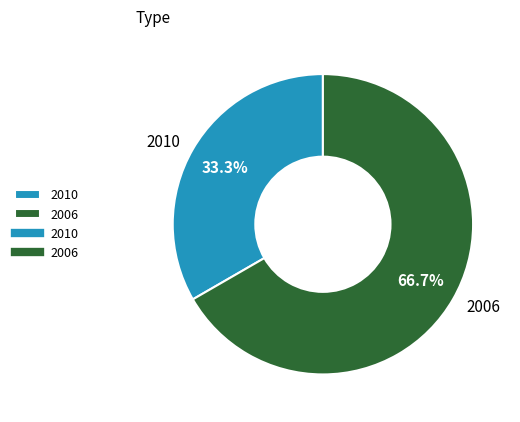

Which slice is the smallest?

2010